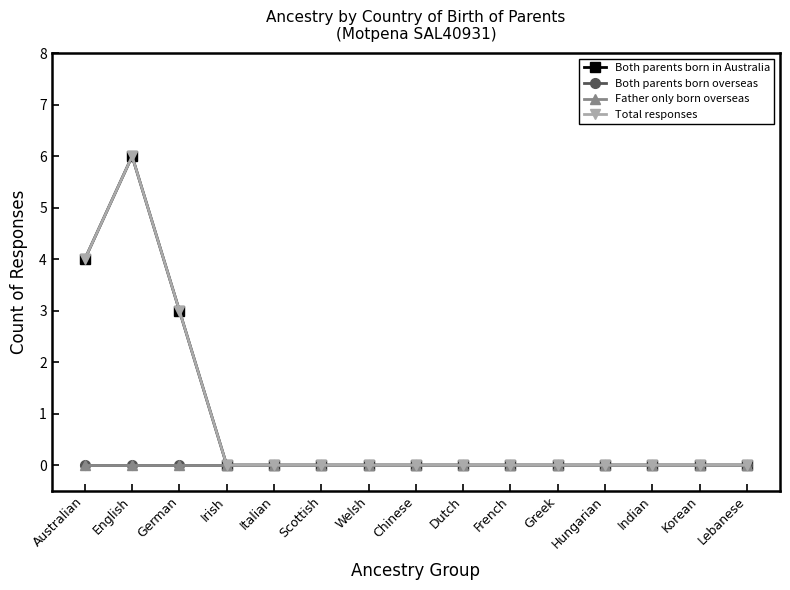

Rank the series by their maximum value, from lowest to highest.

Both parents born overseas, Father only born overseas, Both parents born in Australia, Total responses